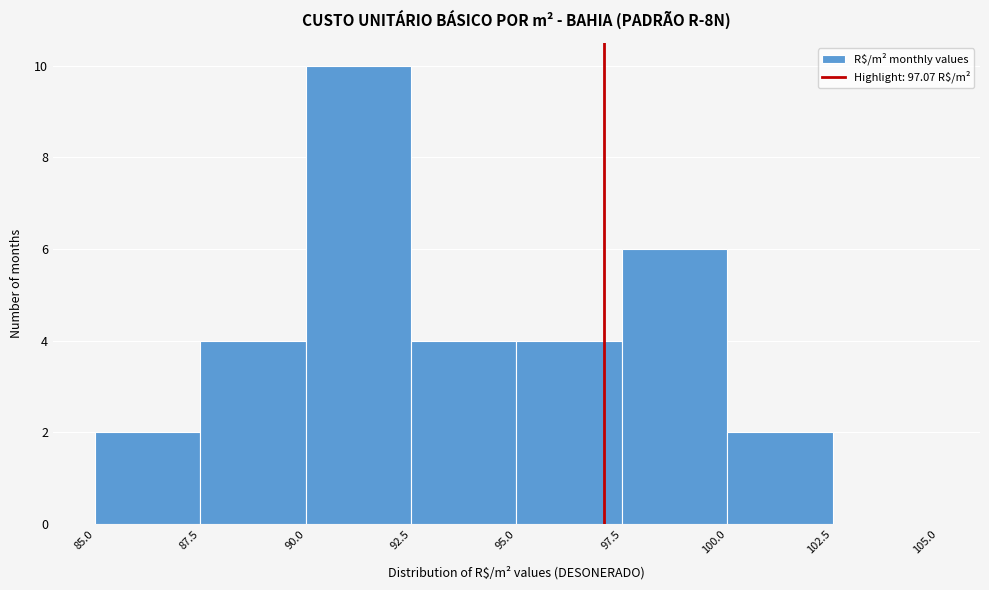

Reading left to right, list every bar in this chart as the range it spans on the x-axis followed by its height. The values are not printed on the chart, so give them approximately, as read against the axis.

85.0 to 87.5: 2
87.5 to 90.0: 4
90.0 to 92.5: 10
92.5 to 95.0: 4
95.0 to 97.5: 4
97.5 to 100.0: 6
100.0 to 102.5: 2
102.5 to 105.0: 0